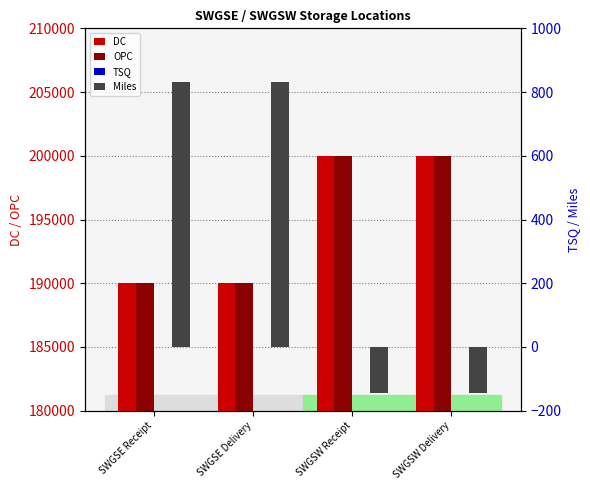

Rank the series at SWGSE Delivery from highest to lowest value.

DC, OPC, Miles, TSQ